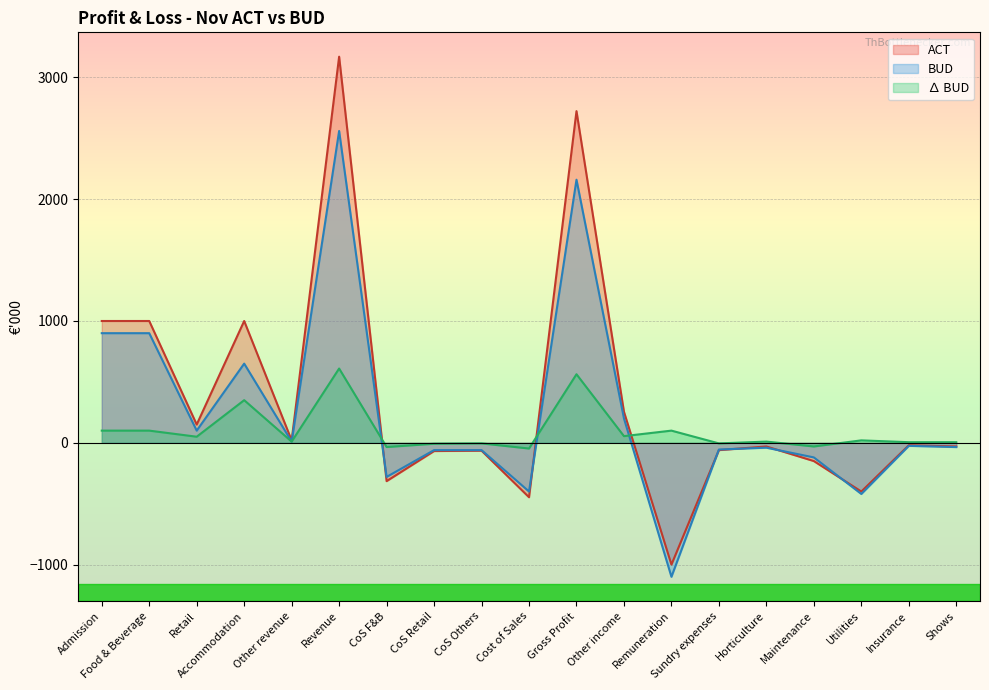

How many interior local valleys does the BUD series have?

6